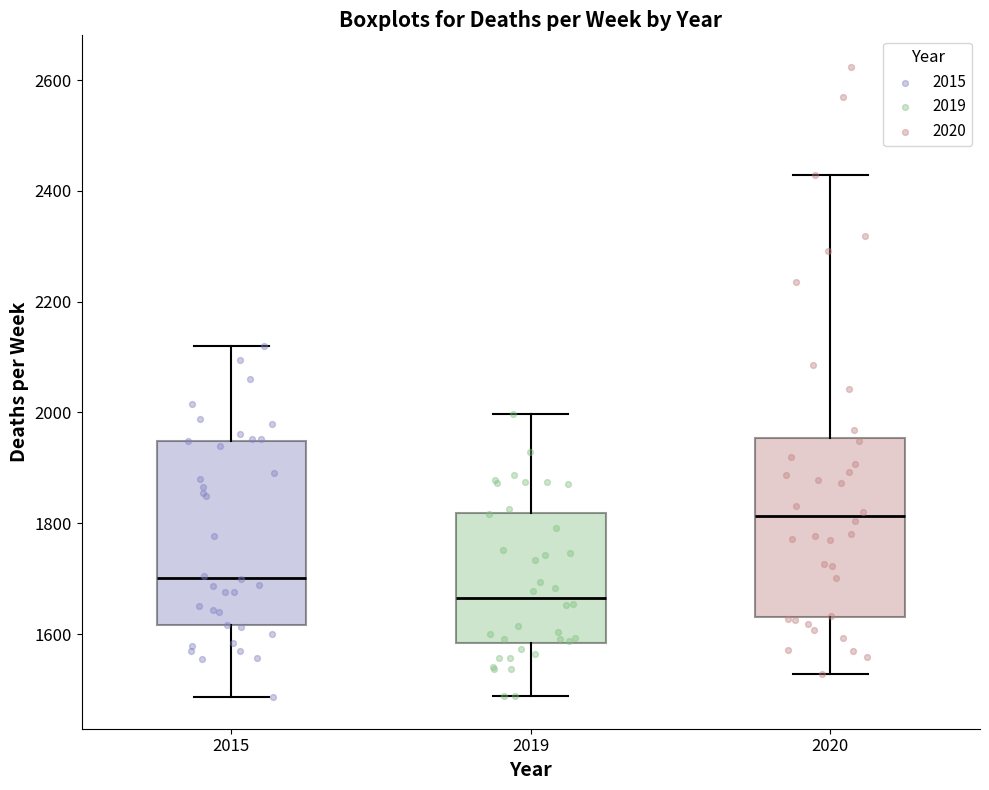

Reading left to right, read every box against the y-axis: the position of its median line, the range the box covers, and the ends of its whiskers. The values are not printed on the chart, so give them approximately, as read against the axis.

2015: median 1700, box 1620 to 1940, whiskers 1480 to 2120
2019: median 1660, box 1580 to 1820, whiskers 1480 to 2000
2020: median 1820, box 1640 to 1960, whiskers 1520 to 2420